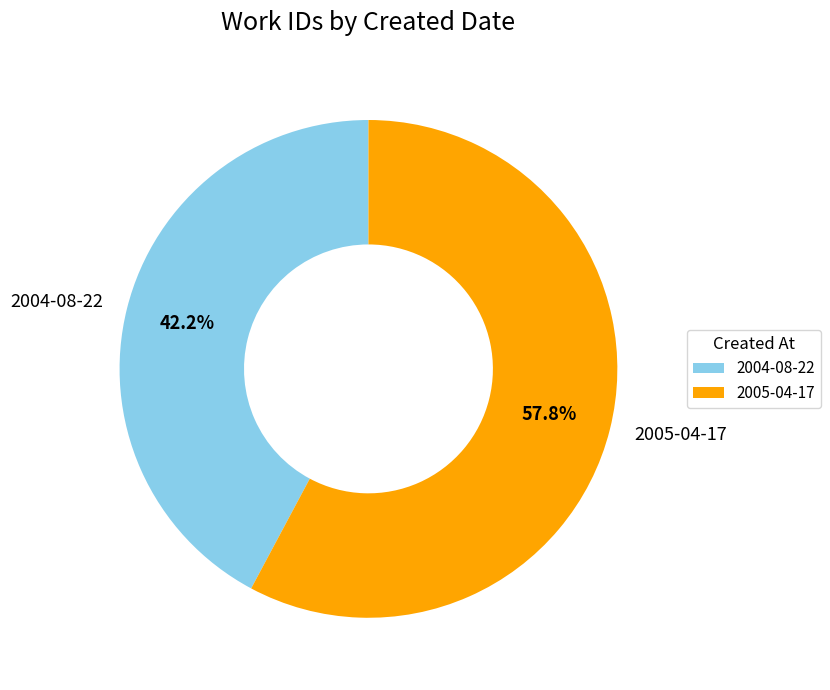

True or false: 2005-04-17 accounts for 58% of the total.

True